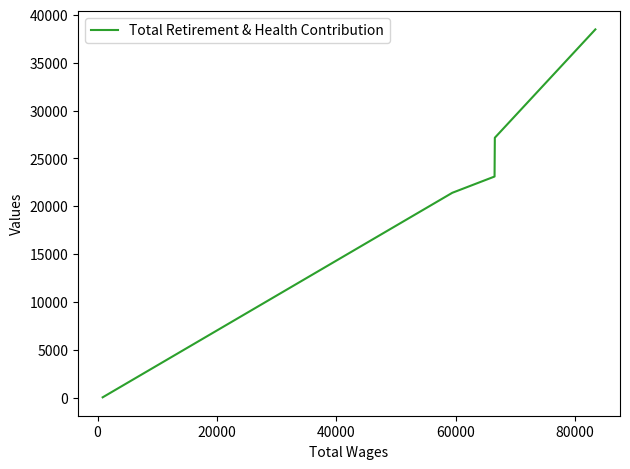

What is the difference between the maximum and minimum values?

38443